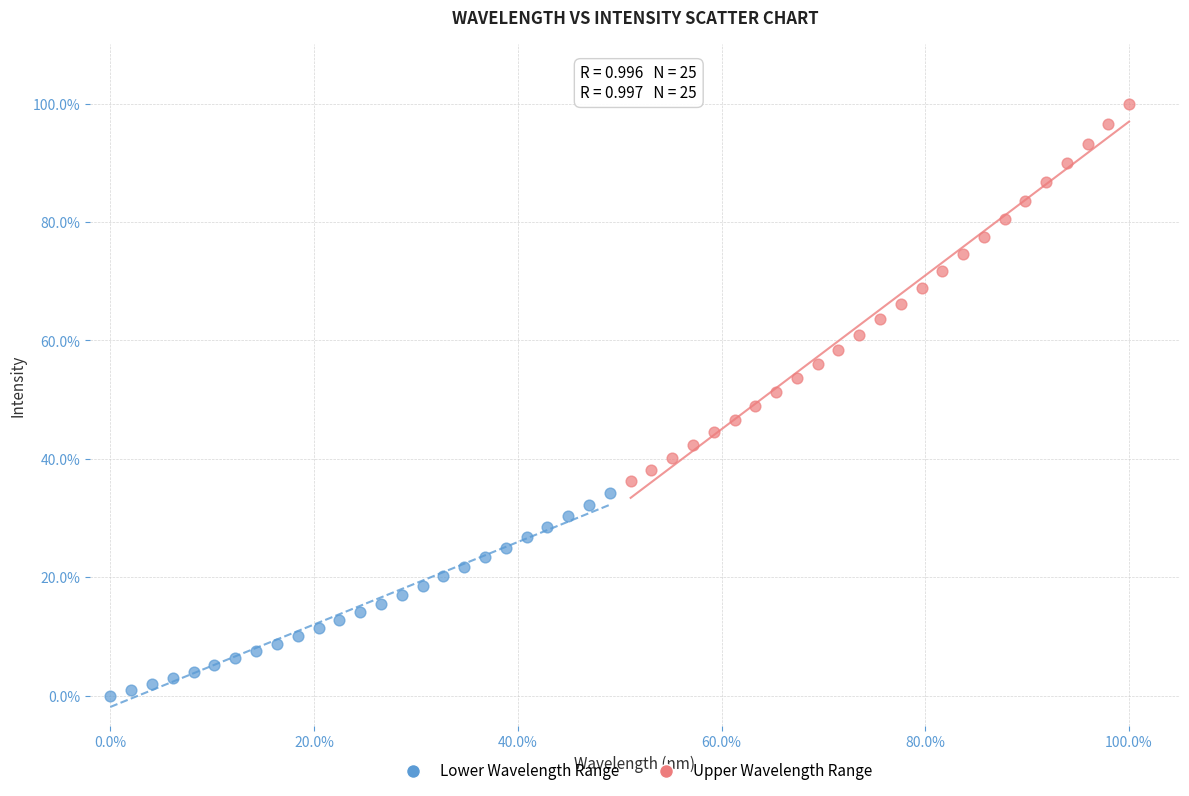

Which series has the widest spread of Y values?

Upper Wavelength Range